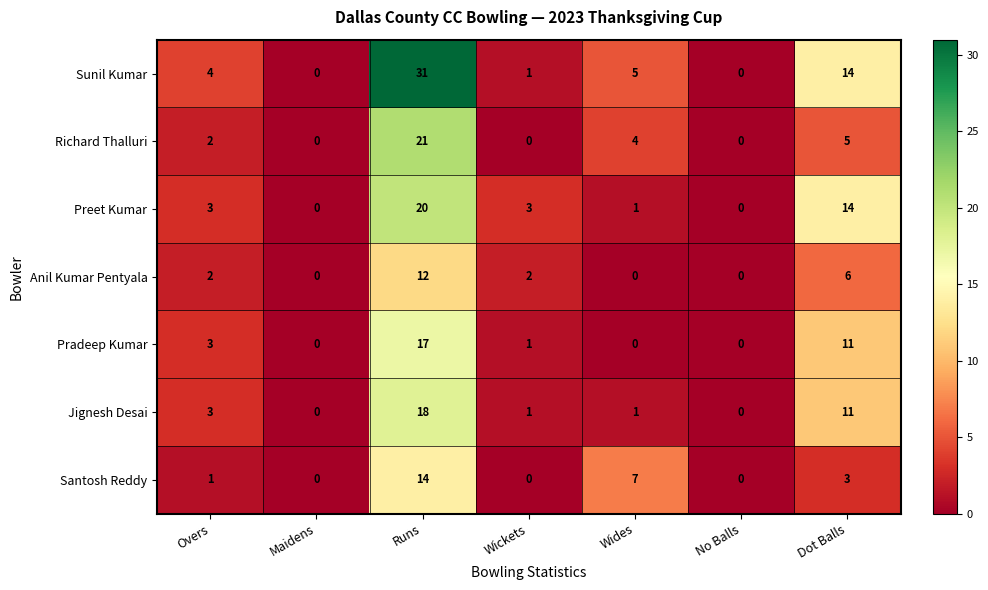

The value of Jignesh Desai at No Balls is 11. True or false?

False